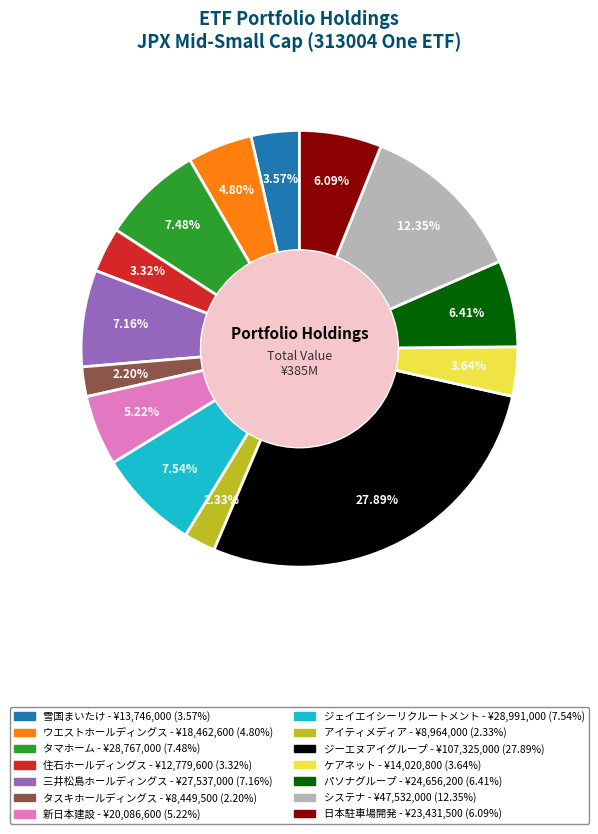

To the nearest percent, what portion does タマホーム represent?

7%